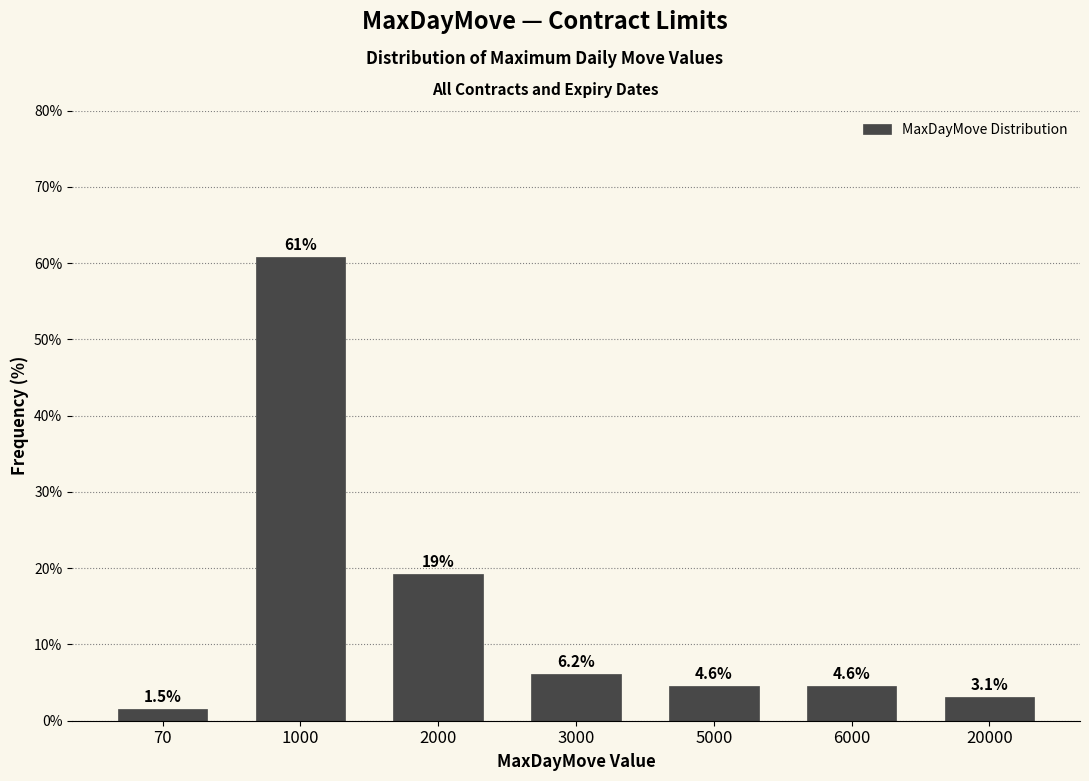

Reading left to right, list all the values displayed in this chart.

1.5	60.8	19.2	6.2	4.6	4.6	3.1